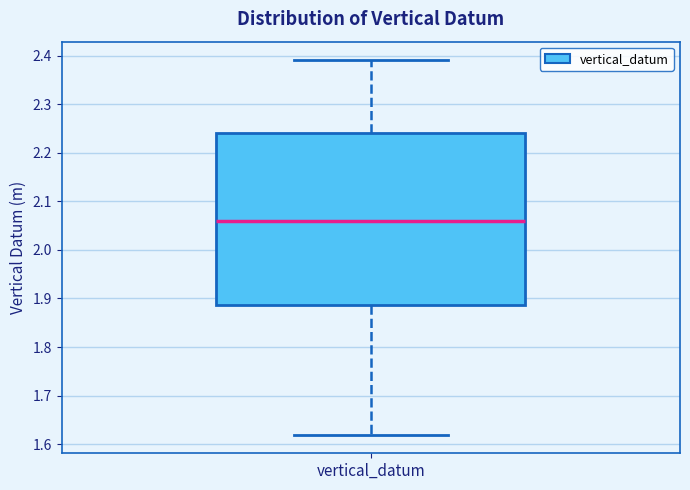

Read this box plot against the y-axis: the position of the median line, the range covered by the box, and the ends of both whiskers. The values are not printed on the chart, so give them approximately, as read against the axis.

median 2.06, box 1.89 to 2.24, whiskers 1.62 to 2.39